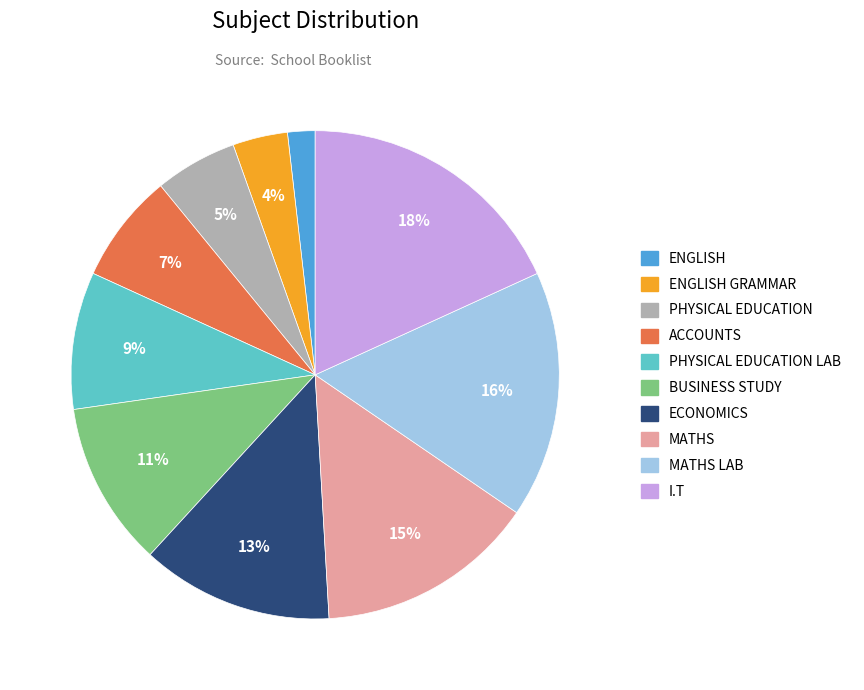

Combined, do PHYSICAL EDUCATION LAB and BUSINESS STUDY account for over 50%?

No